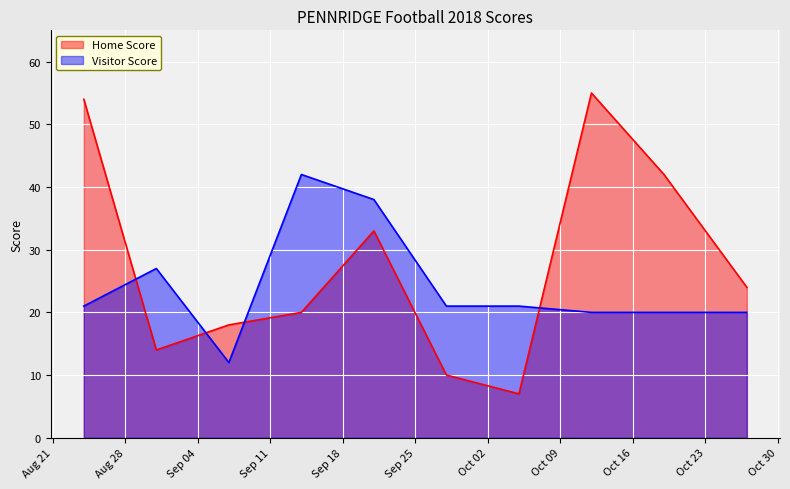

What is the label of the 8th point from the right?

2018-09-07